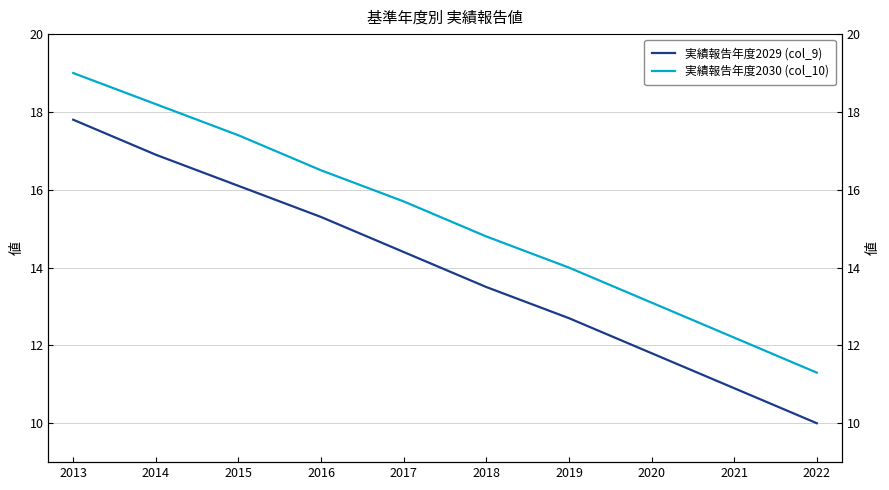

True or false: 実績報告年度2029 (col_9) and 実績報告年度2030 (col_10) intersect in this chart.

False